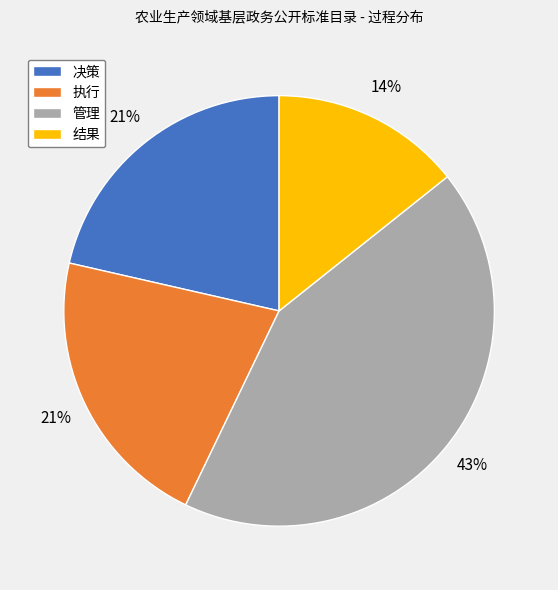

Is it true that 管理 is 52% of the pie?

False